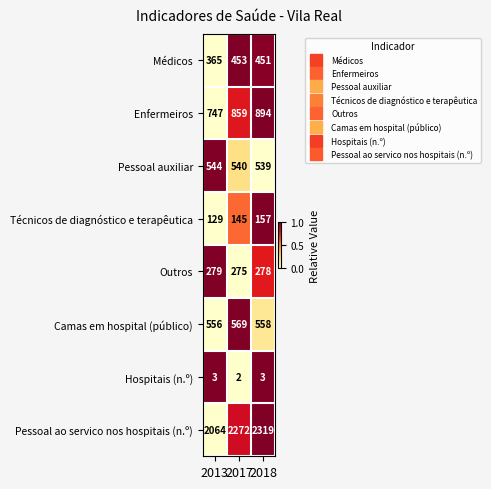

Reading left to right, extract all data points from this chart.

Médicos: 2013=365	2017=453	2018=451
Enfermeiros: 2013=747	2017=859	2018=894
Pessoal auxiliar: 2013=544	2017=540	2018=539
Técnicos de diagnóstico e terapêutica: 2013=129	2017=145	2018=157
Outros: 2013=279	2017=275	2018=278
Camas em hospital (público): 2013=556	2017=569	2018=558
Hospitais (n.º): 2013=3	2017=2	2018=3
Pessoal ao servico nos hospitais (n.º): 2013=2064	2017=2272	2018=2319